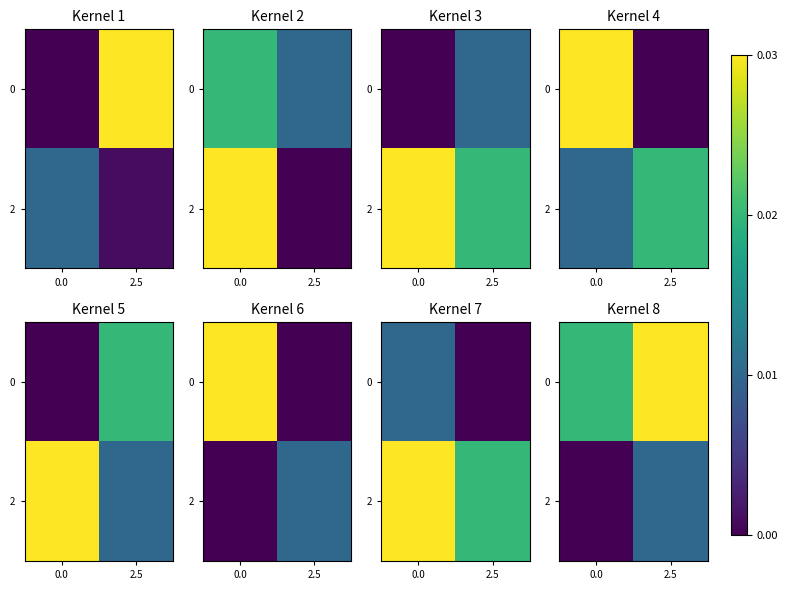

Is it true that 2 equals 0.0 at 2.5?

False